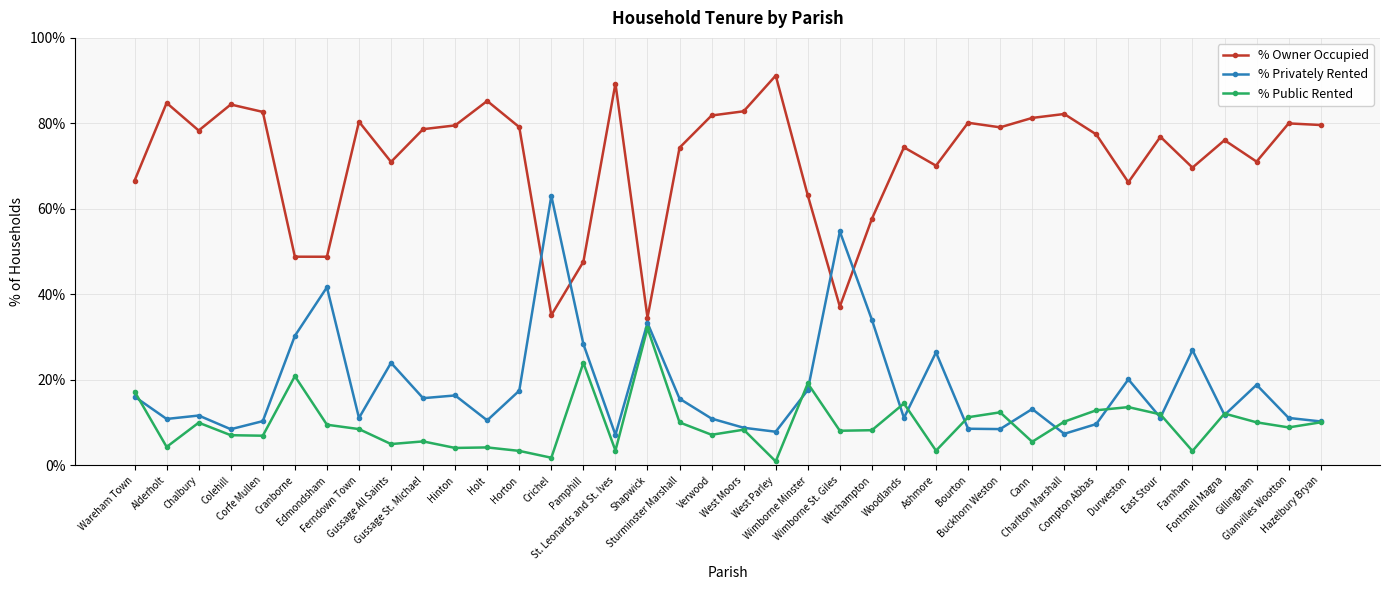

Where is % Owner Occupied nearest to the value 62?

Wimborne Minster